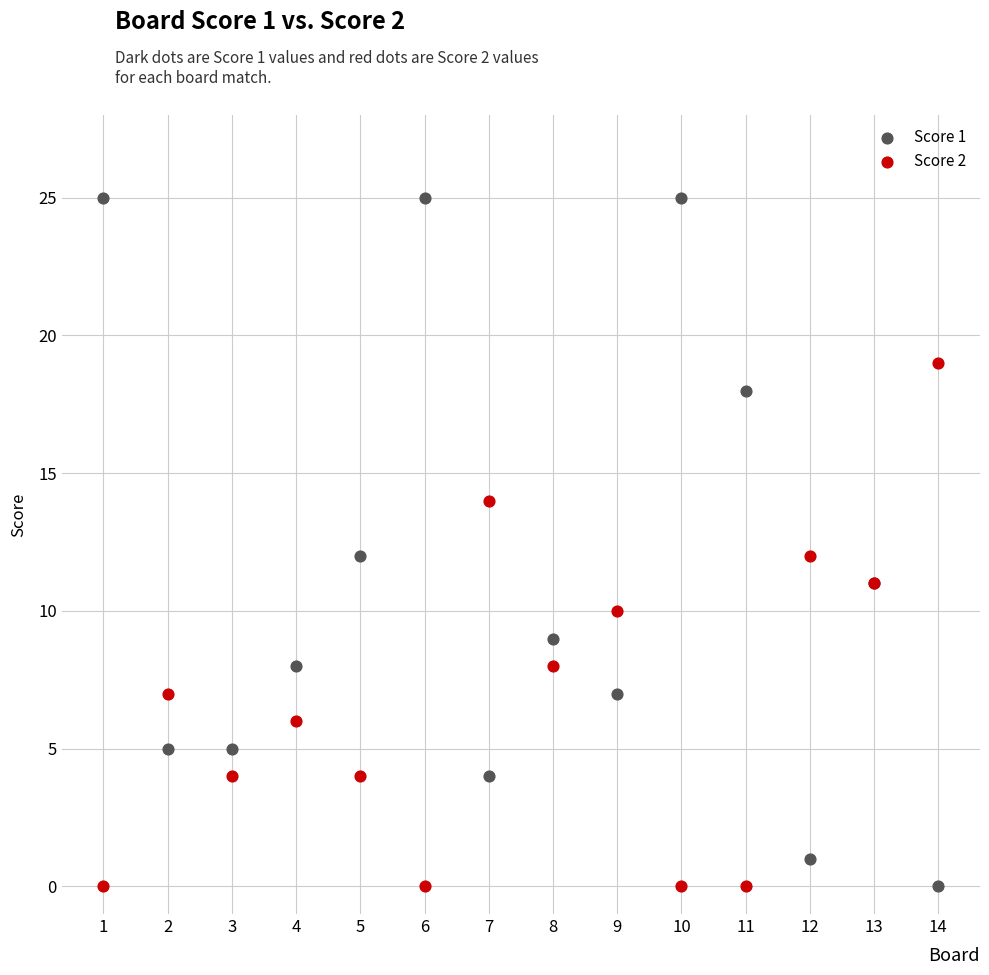

What is the X range (max minus min) for the scatter plot?

13